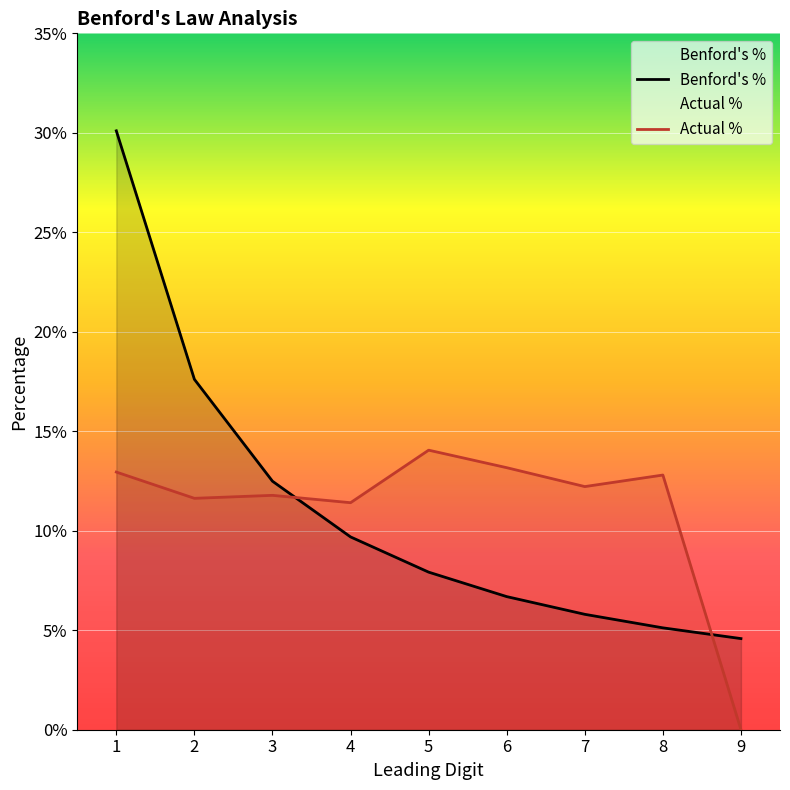

In Actual %, how many points are lower than both neighbors (excluding endpoints)?

3